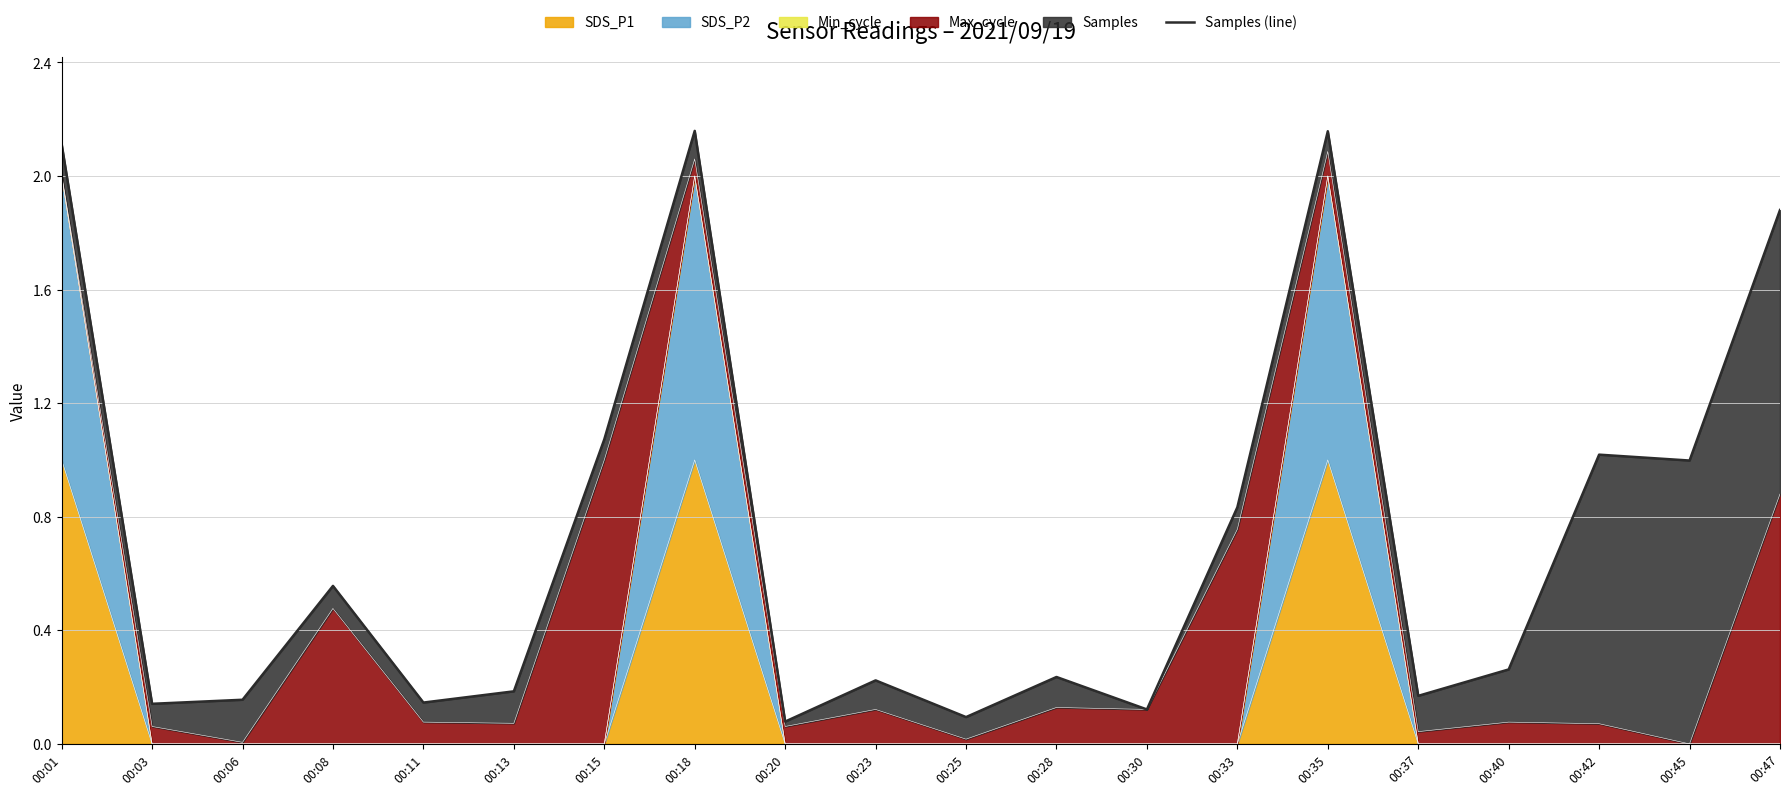

What value does the data have at 00:28?

0.2